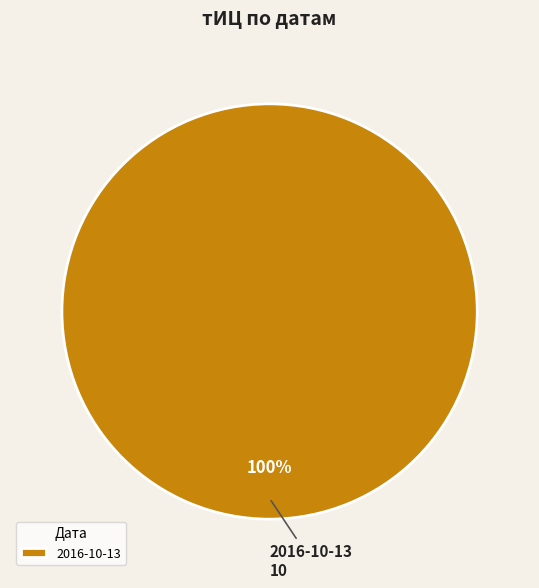

How many segments does this pie chart have?

1